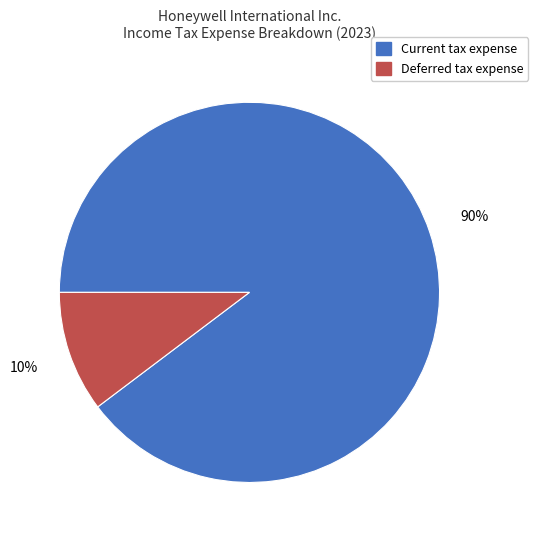

To the nearest percent, what is the combined percentage of Current tax expense and Deferred tax expense?

100%